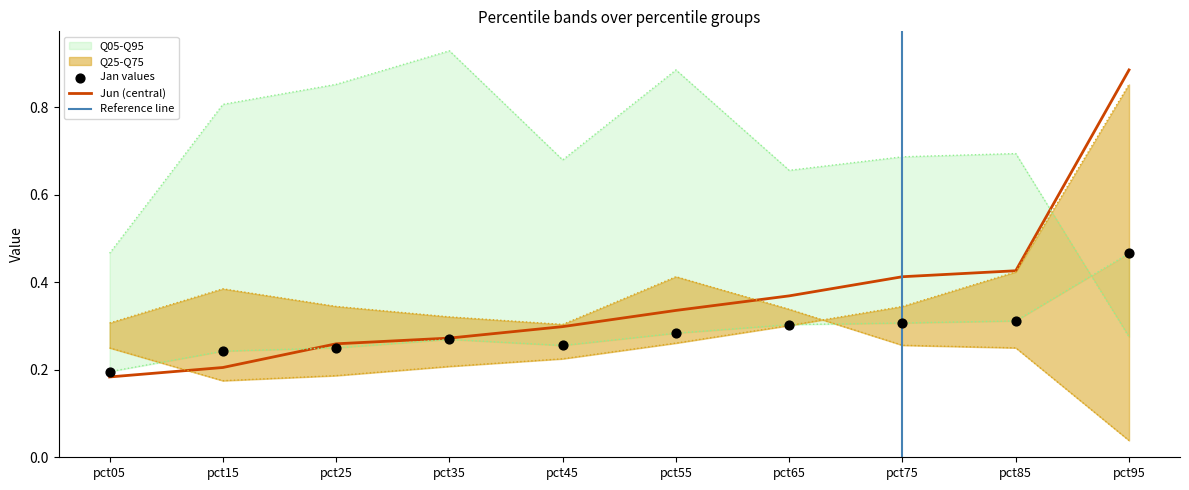

Where is Jun (central) nearest to the value 0?

pct05